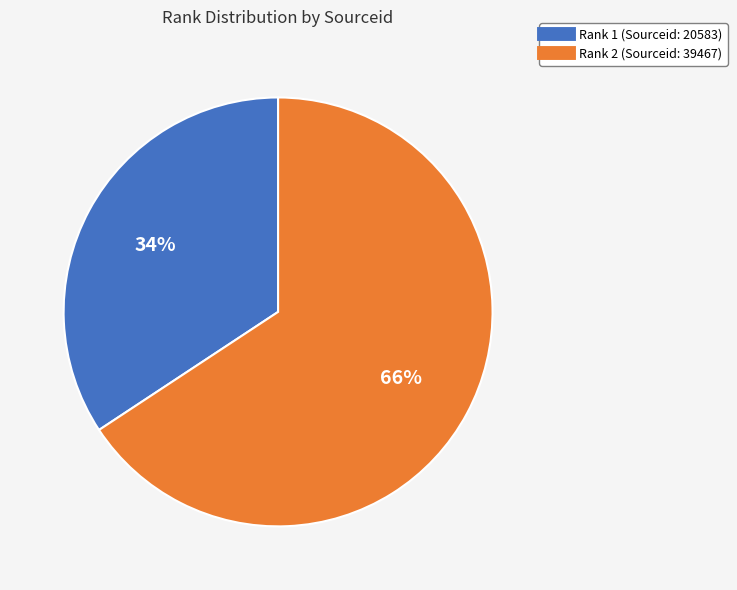

Count the number of slices in the pie.

2